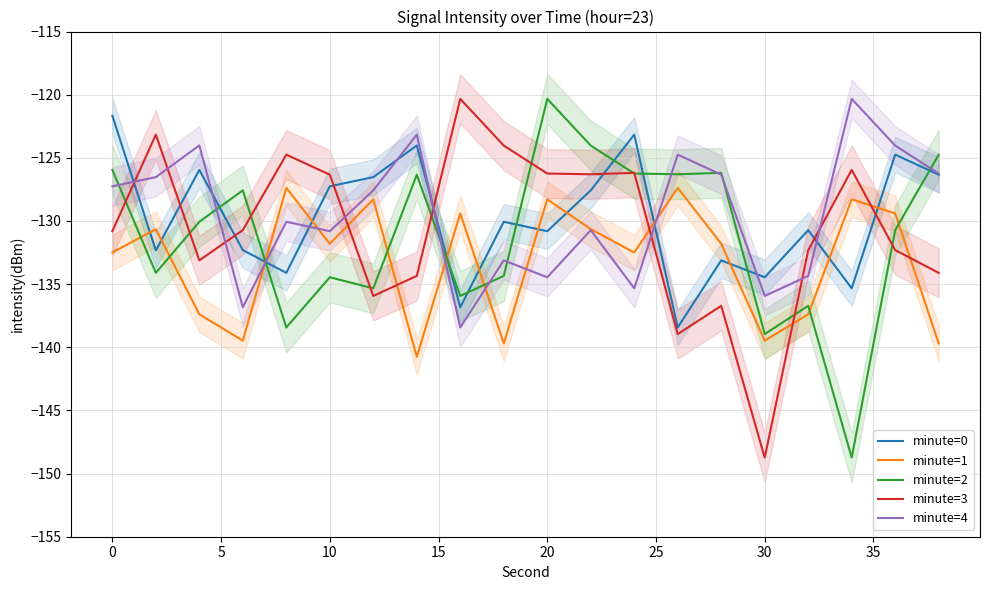

What is the difference between the second highest and minimum values in the minute=4 series?

15.3